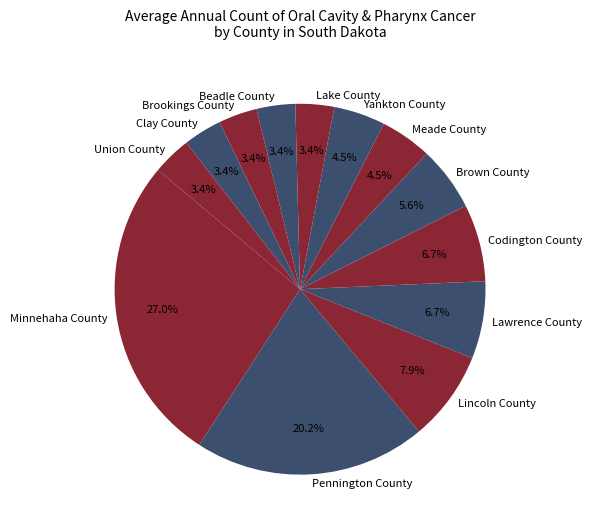

What is the ratio of the value at Beadle County to the value at Union County?

1.0